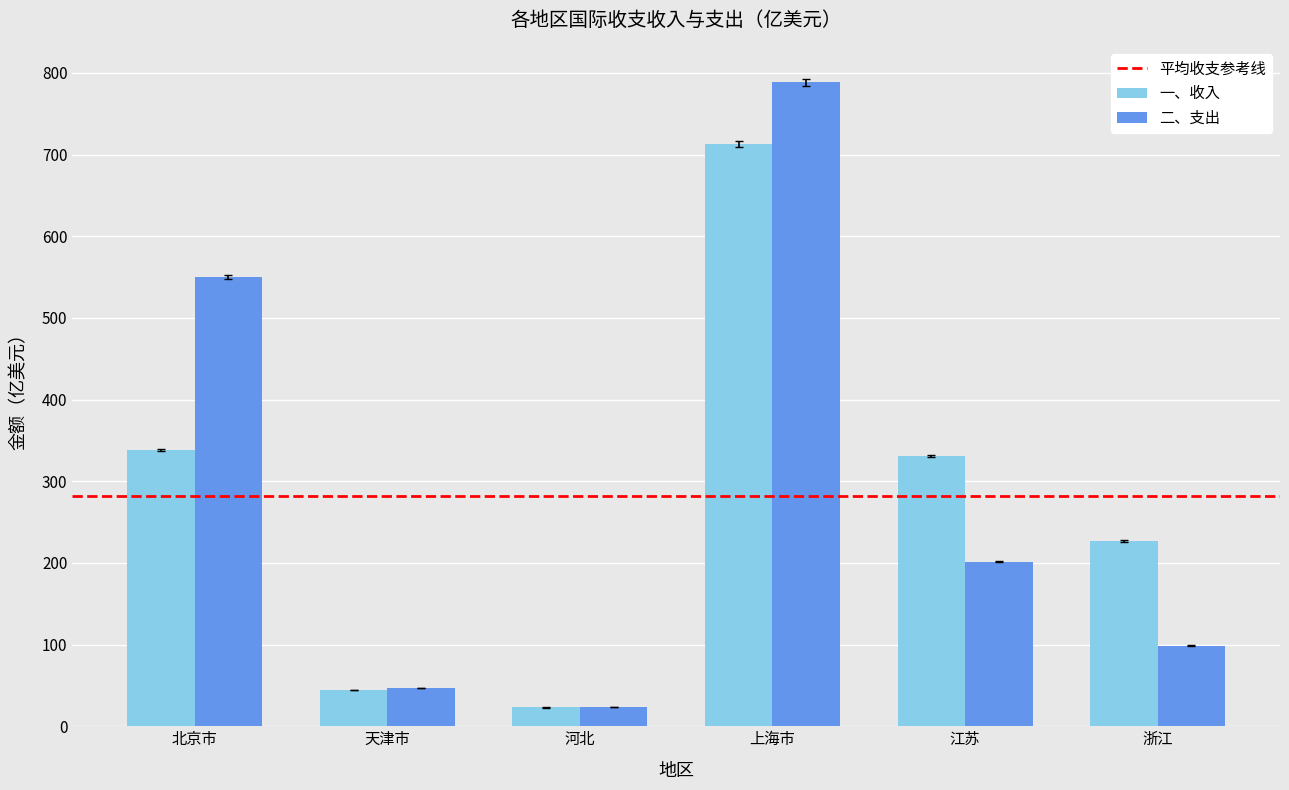

At which category is the sum across all series the highest?

上海市